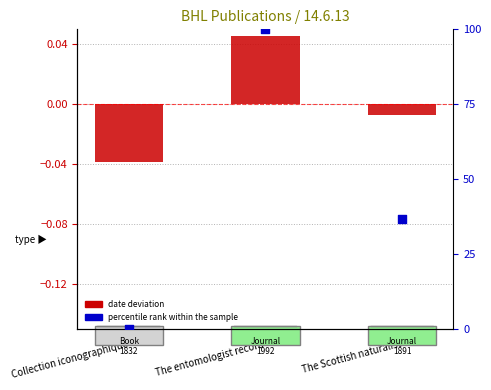

What are all the series names shown in the legend?

date deviation, percentile rank within the sample